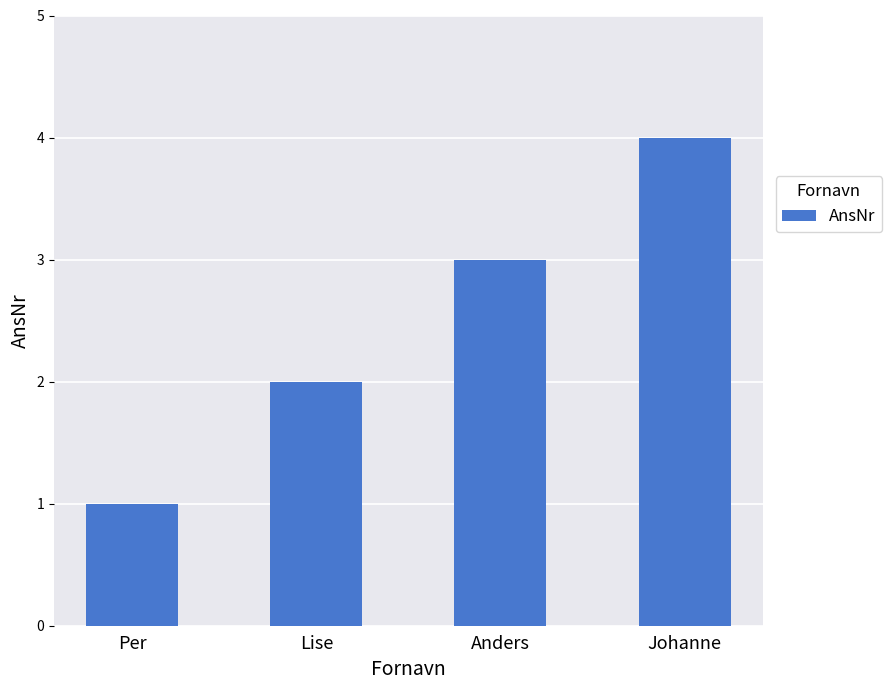

What is the difference between the maximum and second lowest values?

2